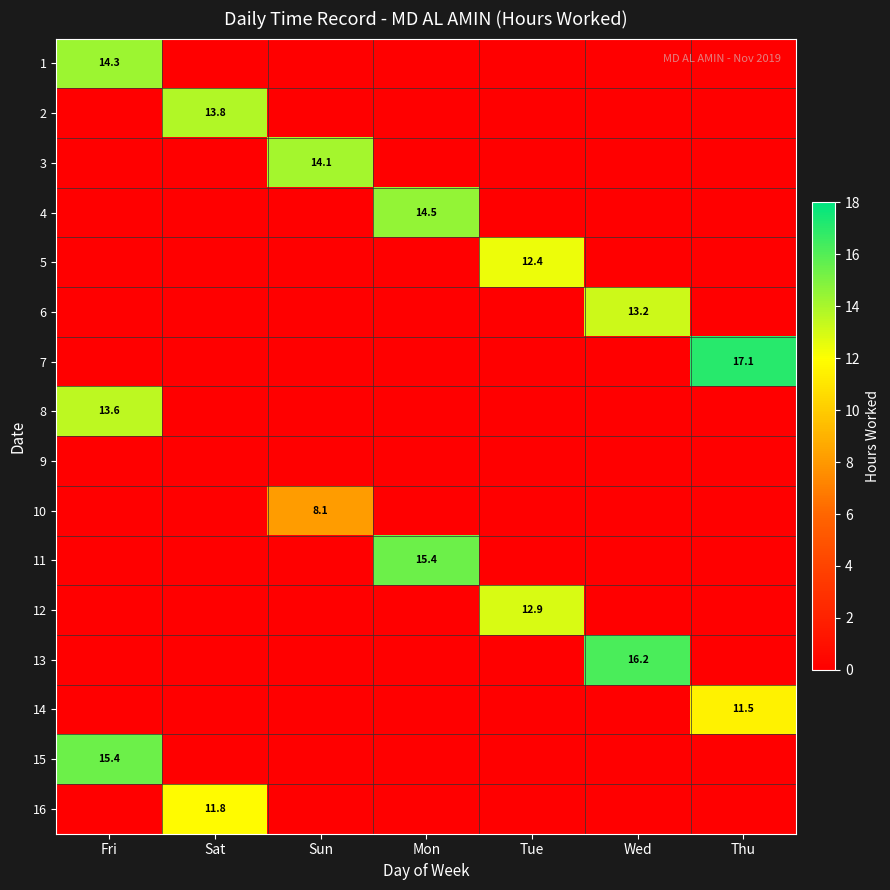

True or false: 7 has a value of 10.4 at Sat.

False